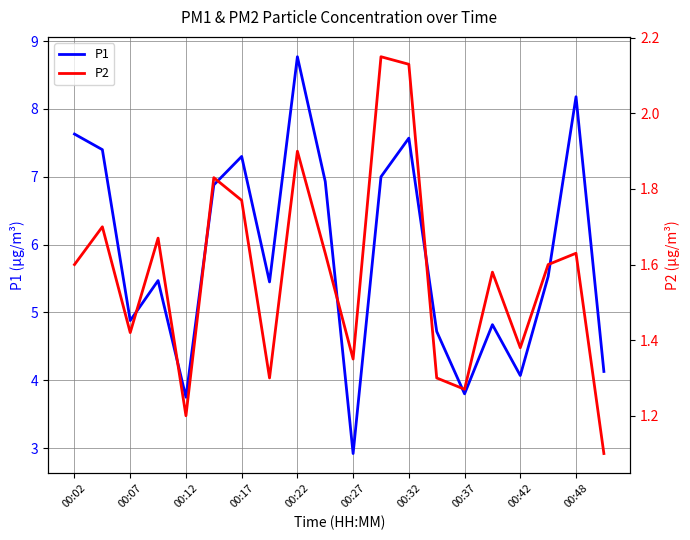

The value of P1 at 00:12 is 3.8. True or false?

True